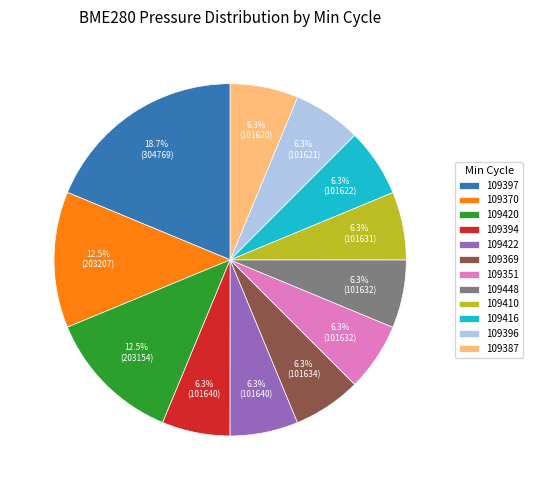

How many segments does this pie chart have?

12